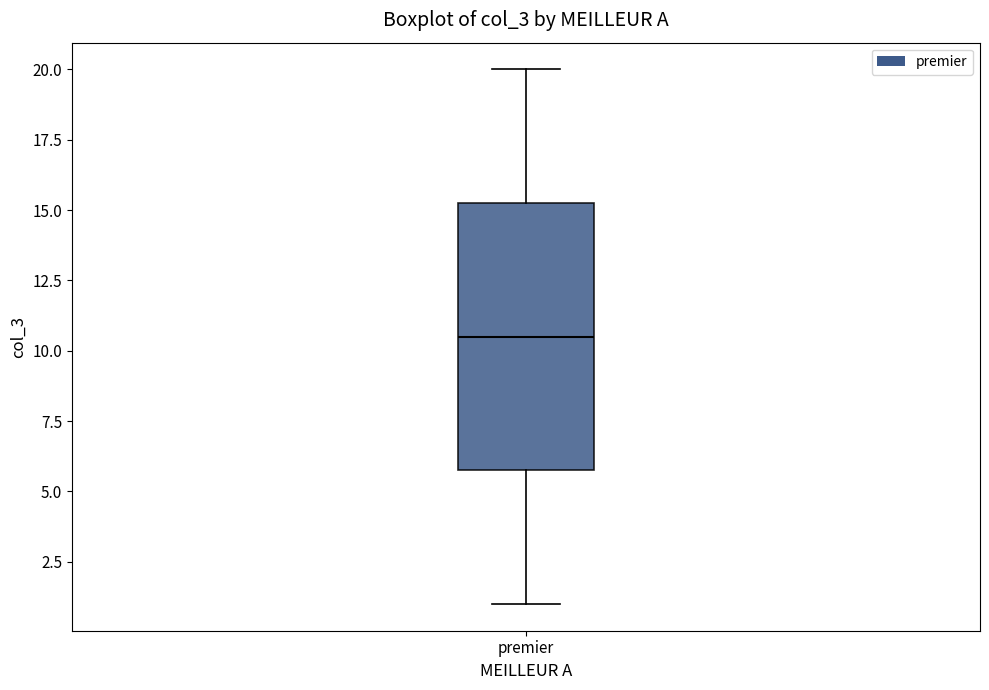

Where does the upper whisker of the box for premier end on the y-axis? The values are not printed on the chart, so give them approximately, as read against the axis.

20.0